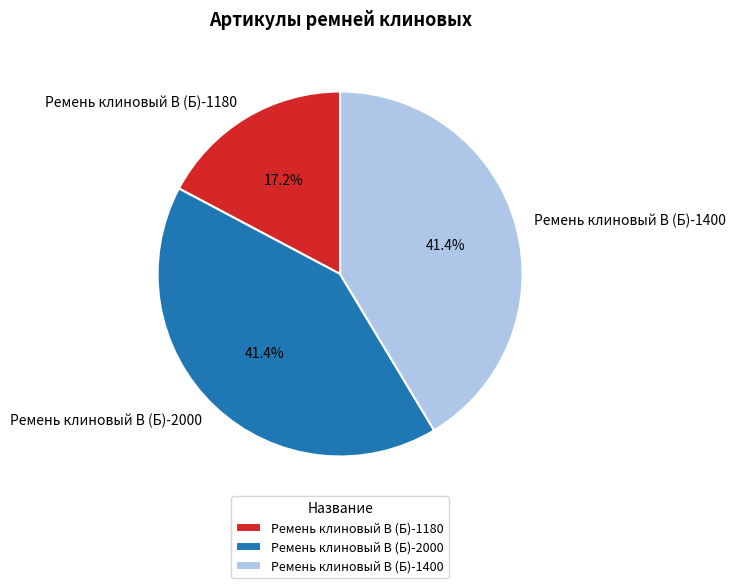

How much of the chart is everything except Ремень клиновый В (Б)-2000?

58.6%